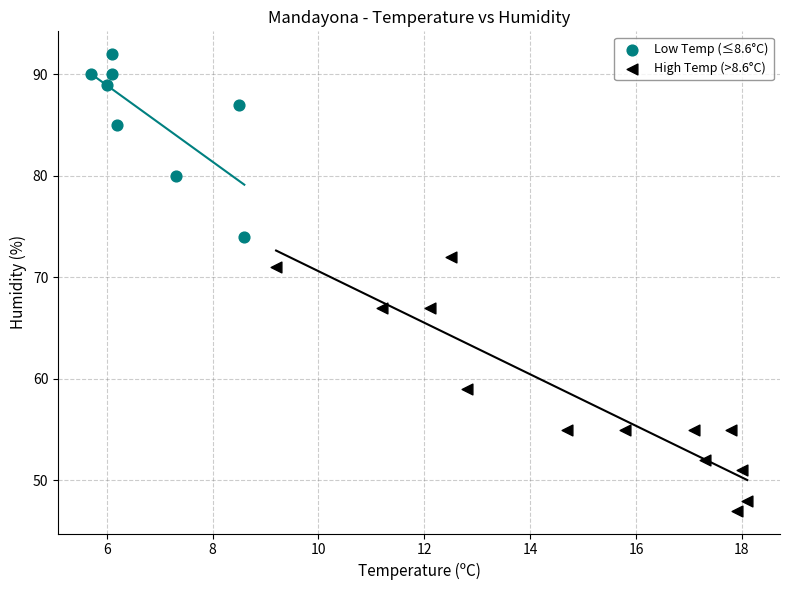

Which series contains the lowest Y value?

High Temp (>8.6°C)